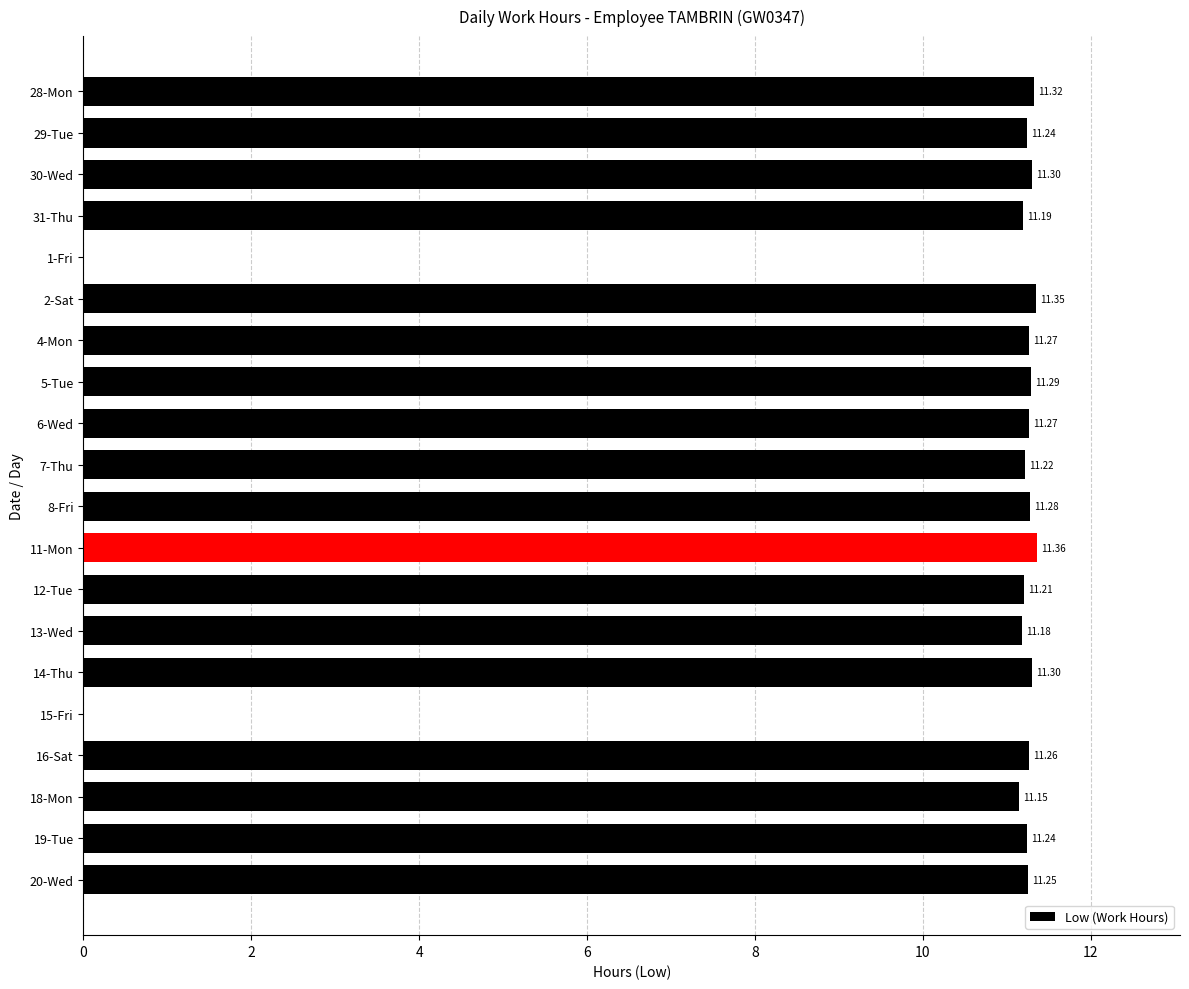

Approximately how many times larger is the value at 16-Sat compared to 30-Wed?

1.0